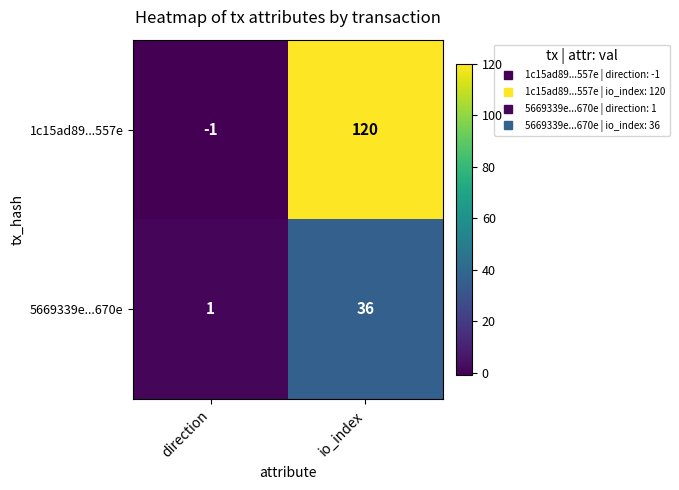

Which label corresponds to the largest value in the chart?

io_index